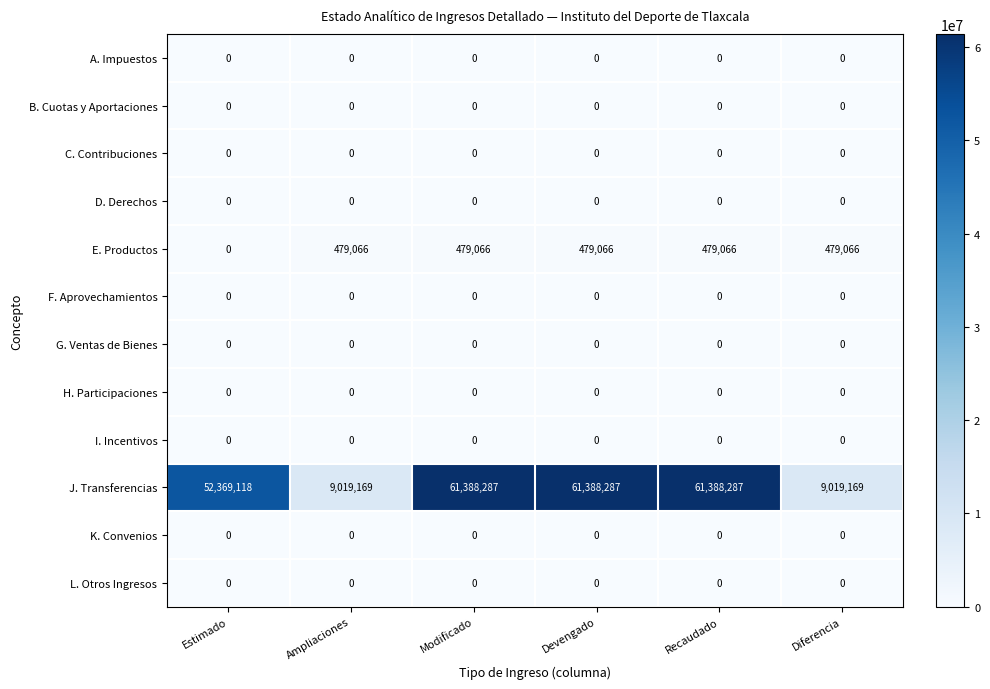

What is the difference between the highest and lowest values at Recaudado?

61388287